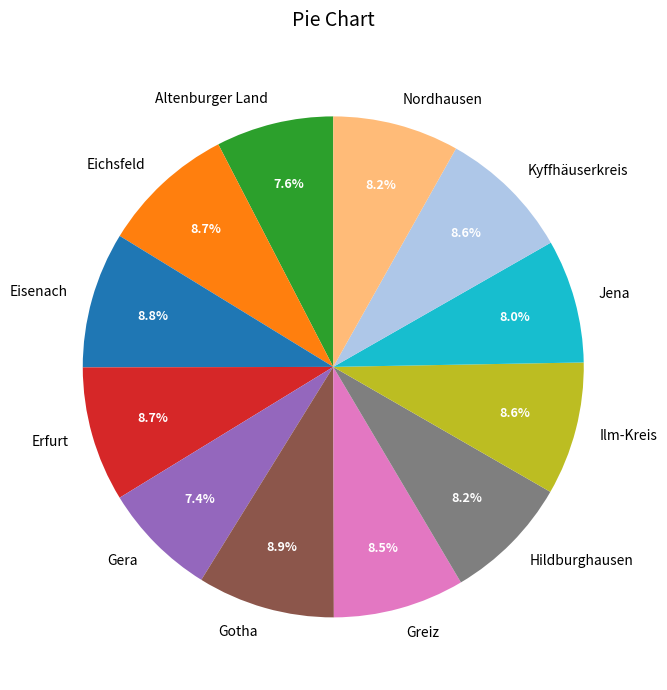

Do Gotha and Gera together represent more than half of the pie?

No